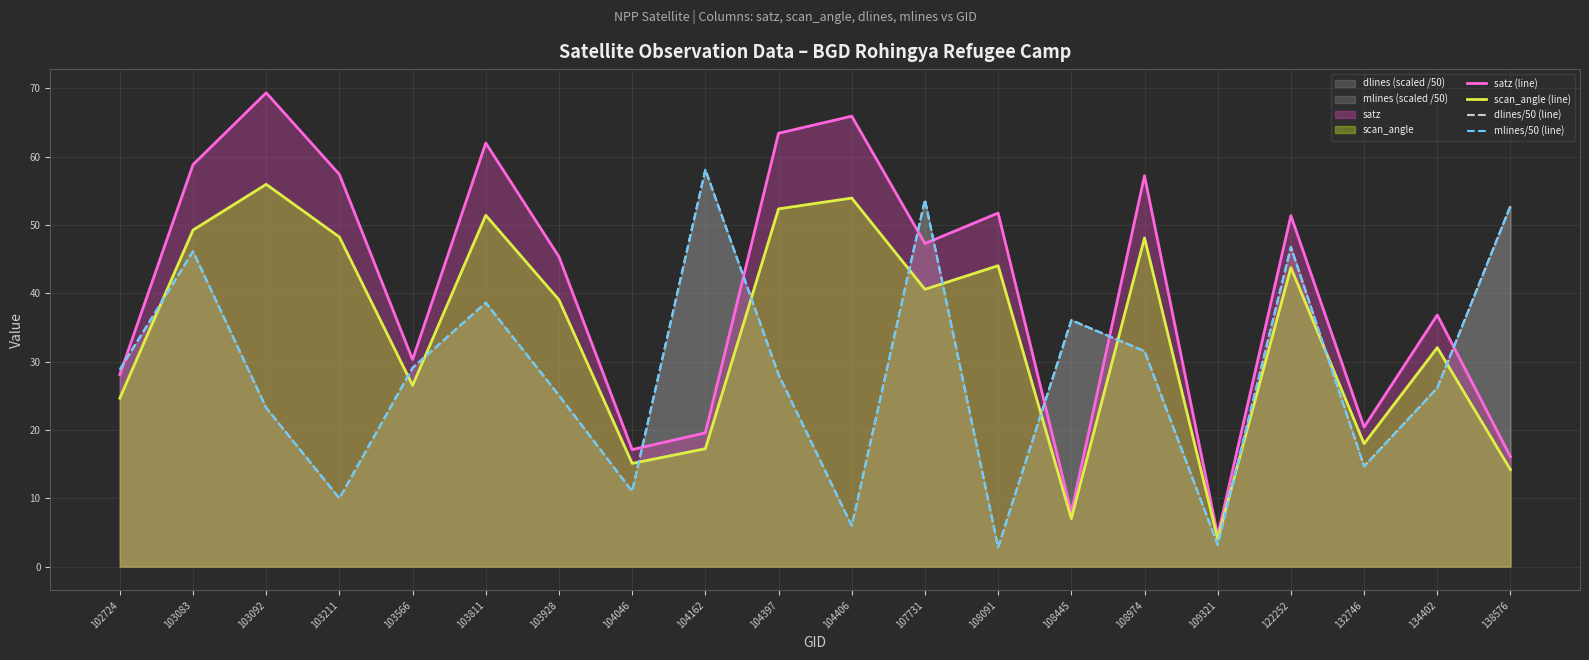

How many interior local valleys does the satz (line) series have?

6